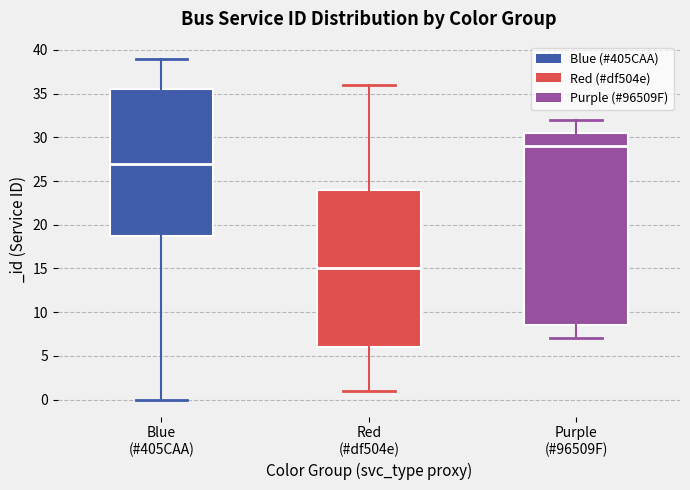

Reading left to right, read every box against the y-axis: the position of its median line, the range the box covers, and the ends of its whiskers. The values are not printed on the chart, so give them approximately, as read against the axis.

Blue (#405CAA): median 27.0, box 19.0 to 35.5, whiskers 0.0 to 39.0
Red (#df504e): median 15.0, box 6.0 to 24.0, whiskers 1.0 to 36.0
Purple (#96509F): median 29.0, box 8.5 to 30.5, whiskers 7.0 to 32.0